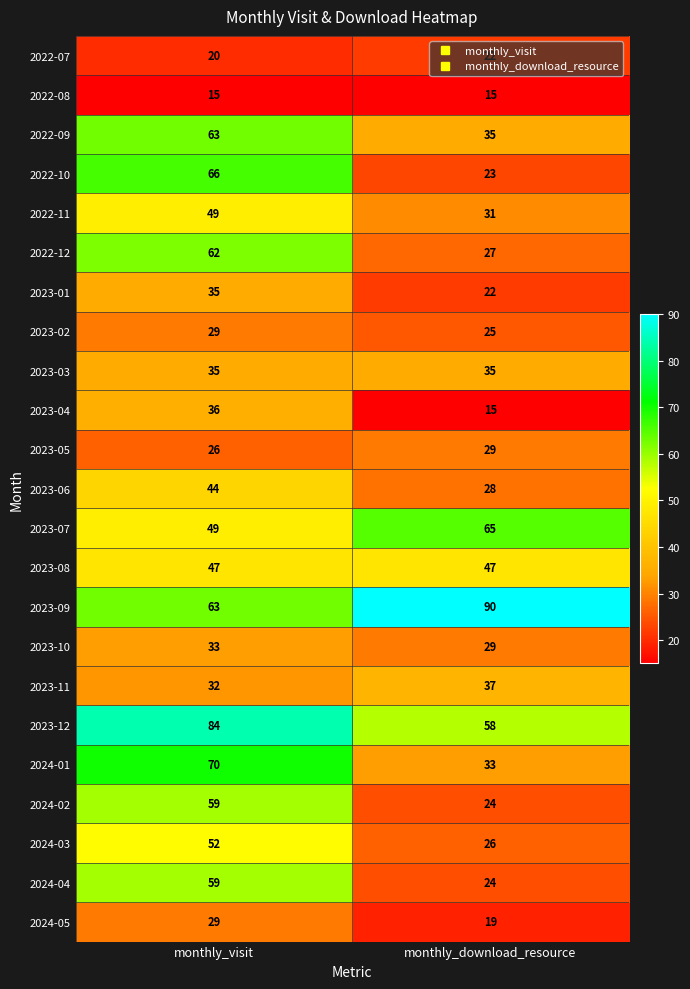

What is the sum of all 2023-06 values?

72